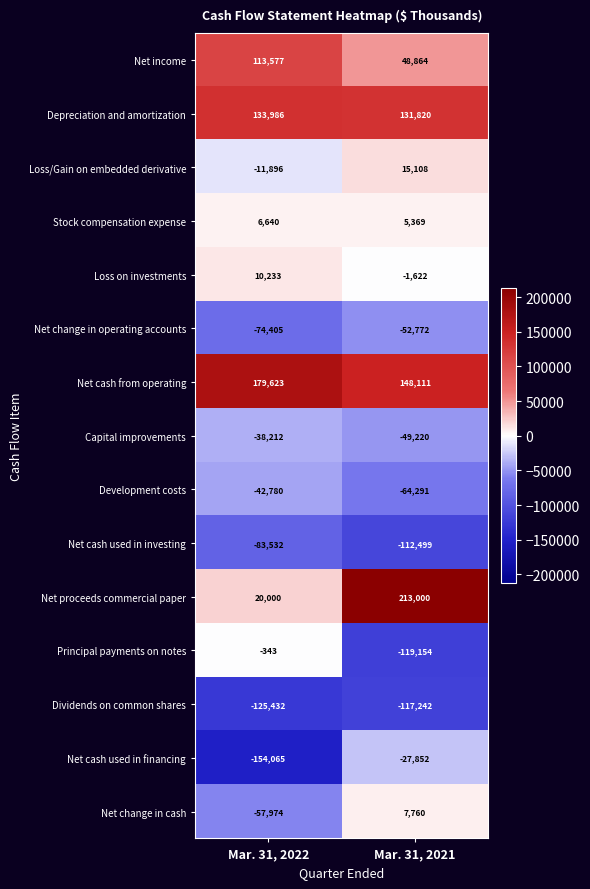

Reading left to right, extract all data points from this chart.

Net income: 113577	48864
Depreciation and amortization: 133986	131820
Loss/Gain on embedded derivative: -11896	15108
Stock compensation expense: 6640	5369
Loss on investments: 10233	-1622
Net change in operating accounts: -74405	-52772
Net cash from operating: 179623	148111
Capital improvements: -38212	-49220
Development costs: -42780	-64291
Net cash used in investing: -83532	-112499
Net proceeds commercial paper: 20000	213000
Principal payments on notes: -343	-119154
Dividends on common shares: -125432	-117242
Net cash used in financing: -154065	-27852
Net change in cash: -57974	7760